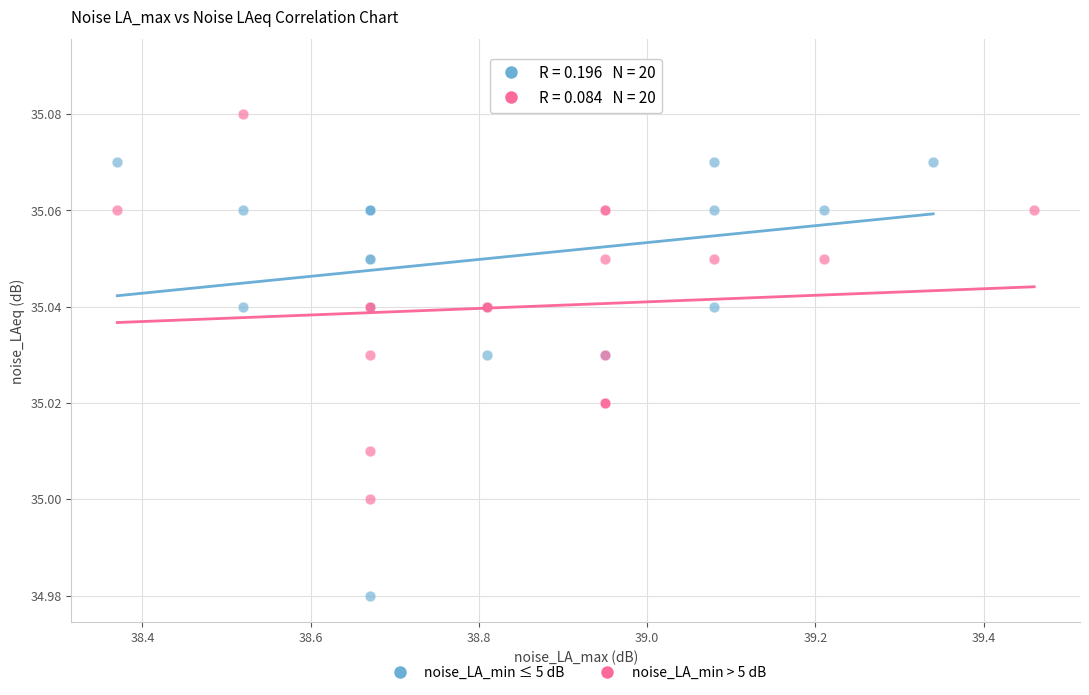

What are all the series names shown in the legend?

noise_LA_min ≤ 5 dB, noise_LA_min > 5 dB